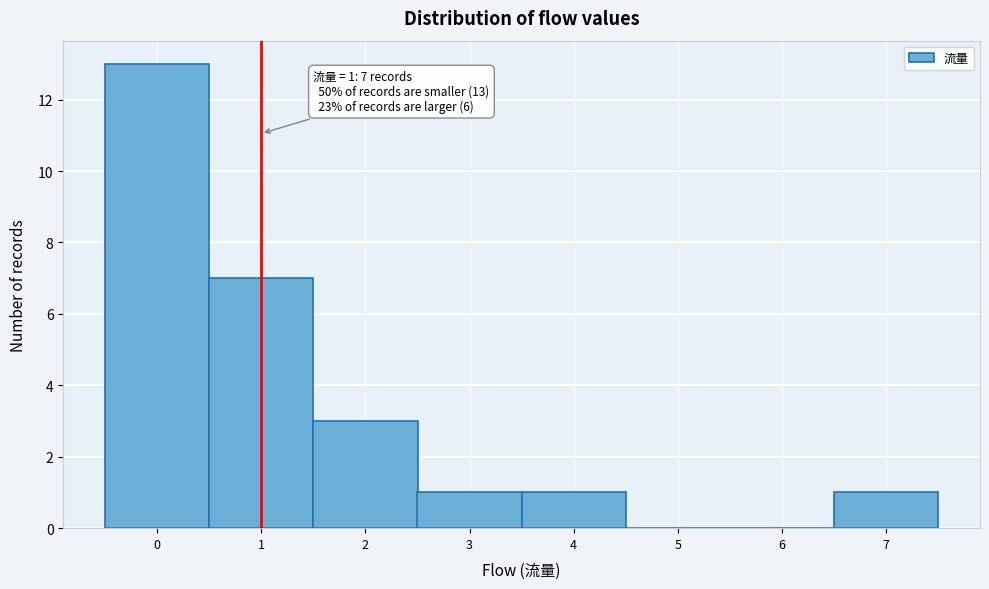

Which range on the x-axis has the tallest bar?

-0.5 to 0.5